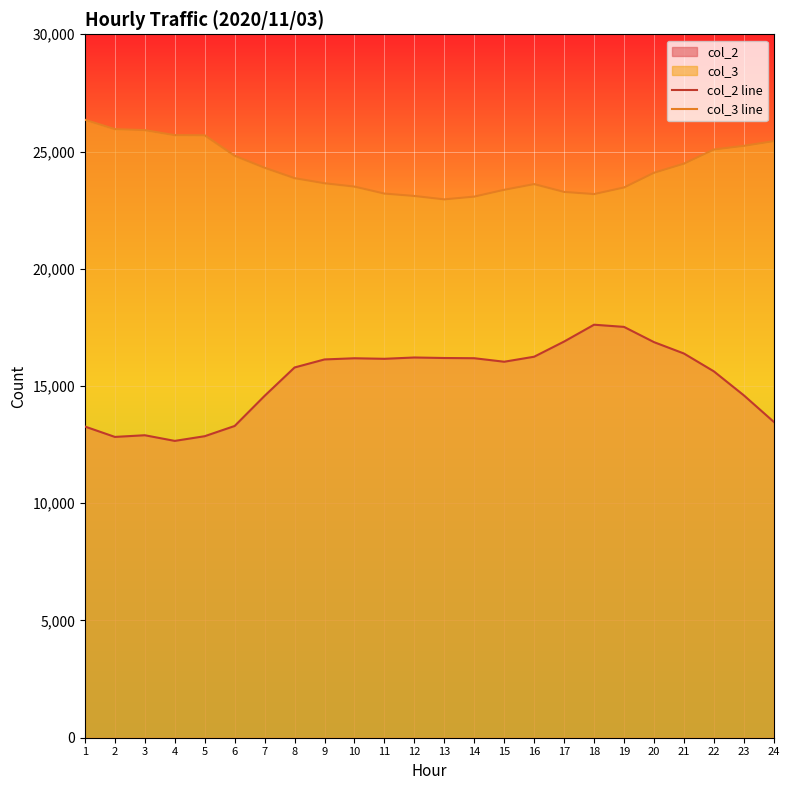

True or false: col_2 line and col_3 line cross at least once.

False